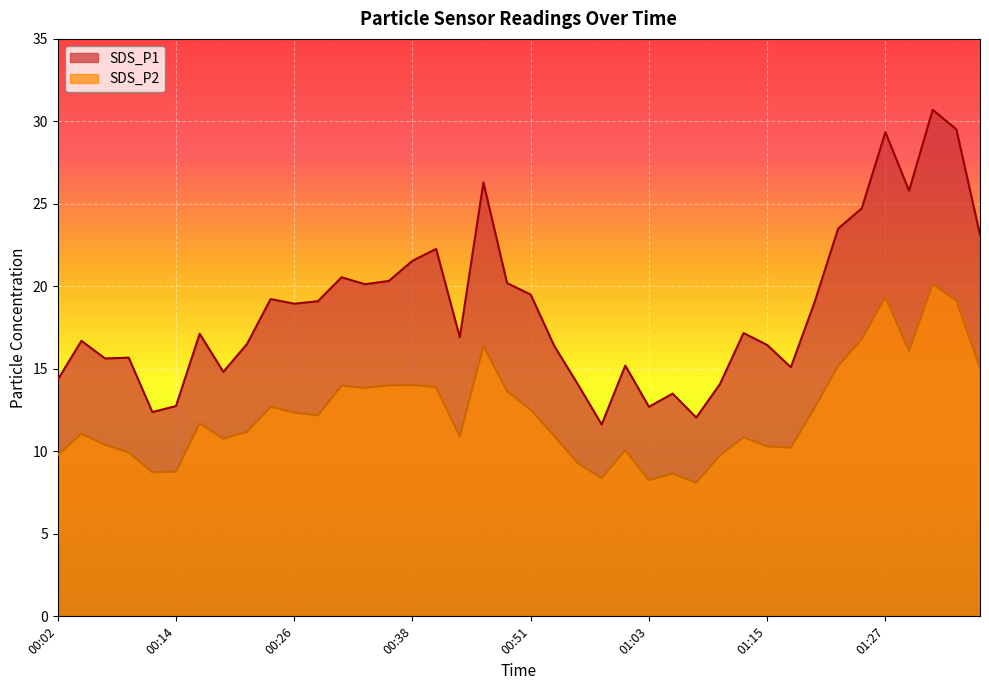

Count the number of data series in this chart.

2